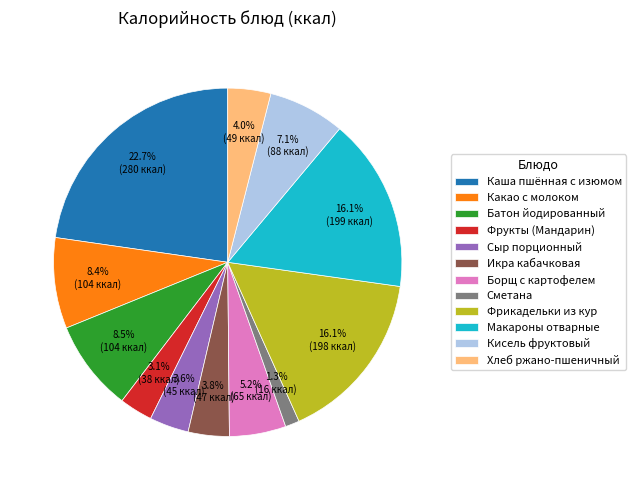

Approximately how many times larger is the value at Батон йодированный compared to Кисель фруктовый?

1.2